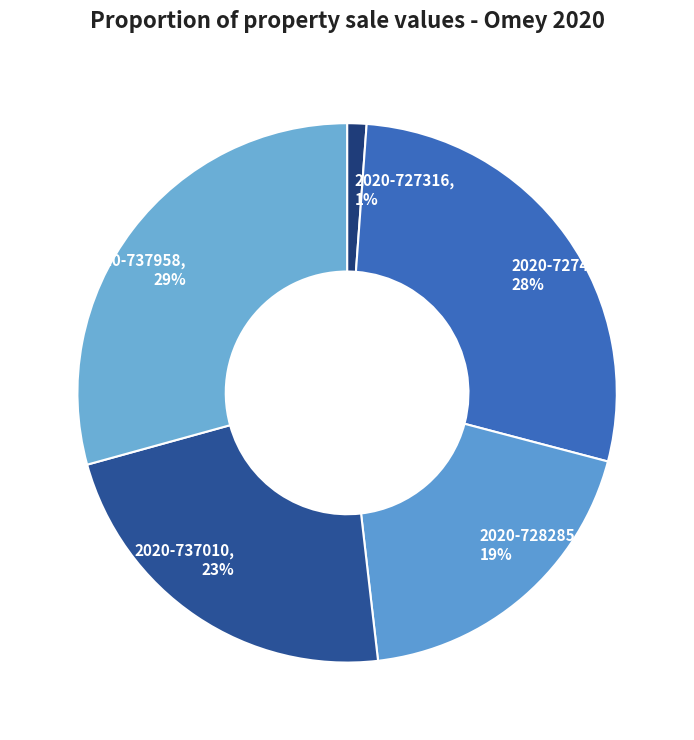

To the nearest percent, what percentage of the pie is 2020-727471?

28%